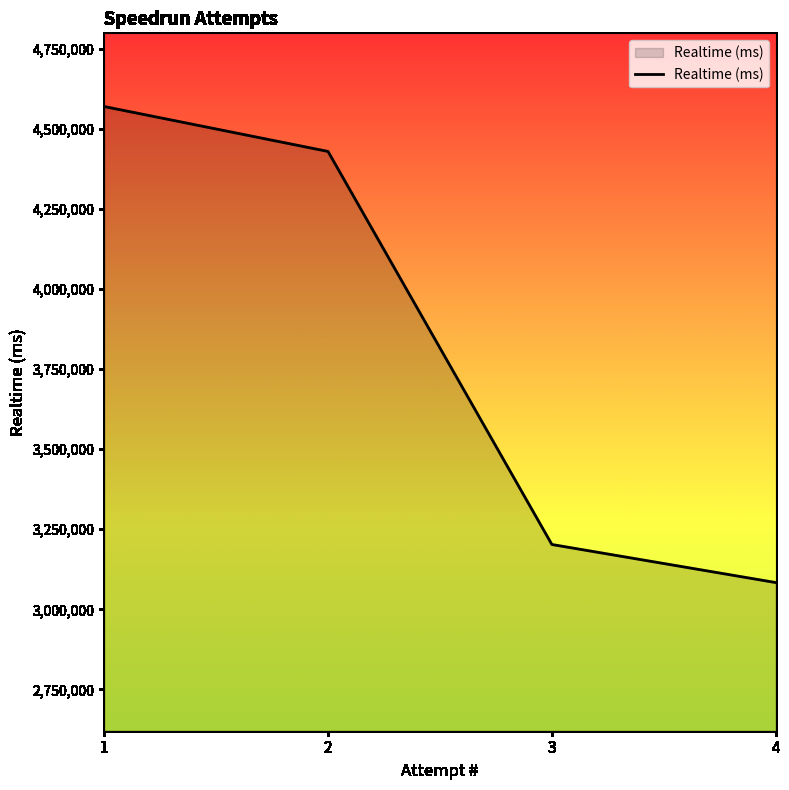

At which label is the value closest to 3826527?

2